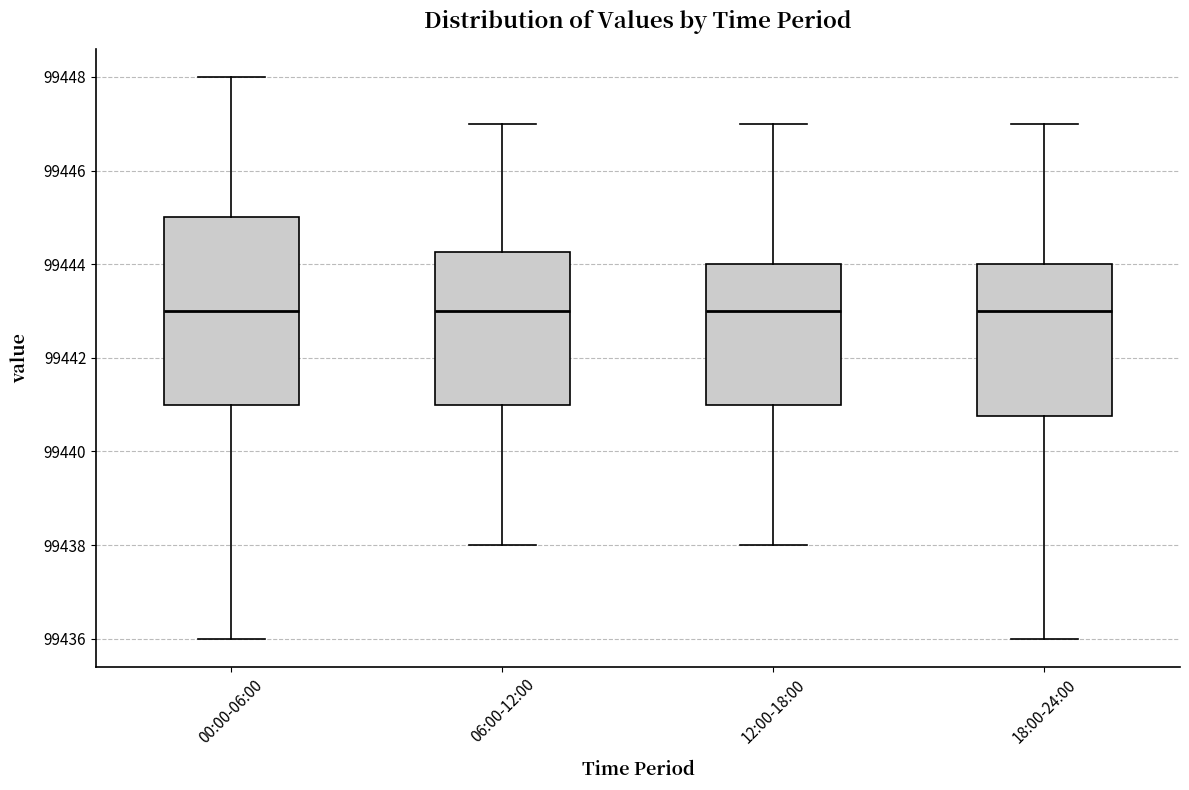

Where is the lower edge of the box for 00:00-06:00 on the y-axis? The values are not printed on the chart, so give them approximately, as read against the axis.

99441.0